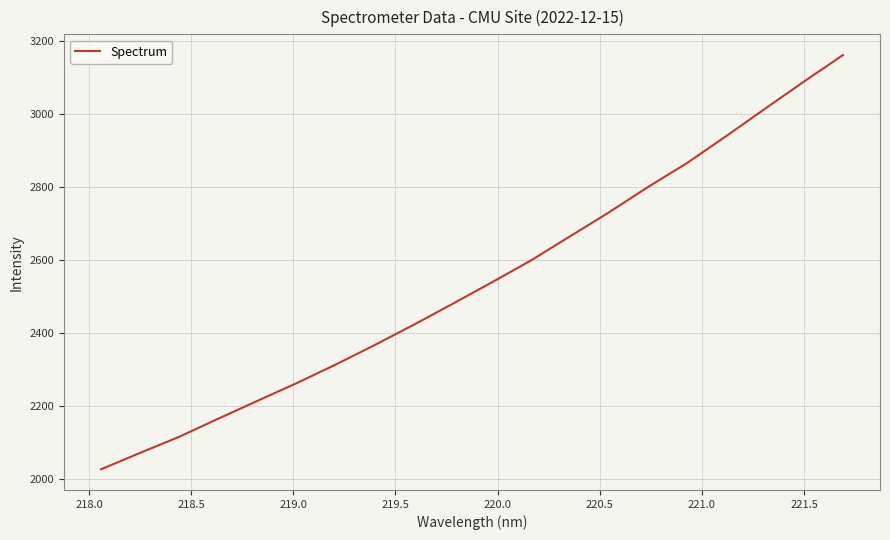

What is the greatest value displayed?

3160.7